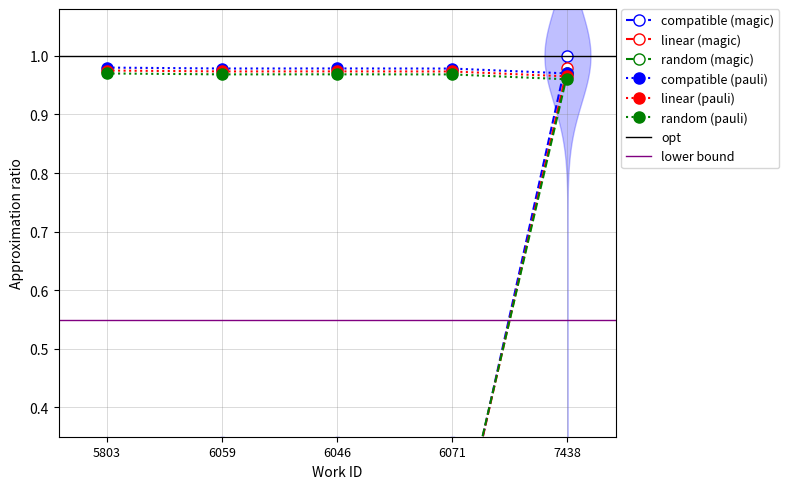

True or false: work_id has a value of 1.0 at 6046.

True